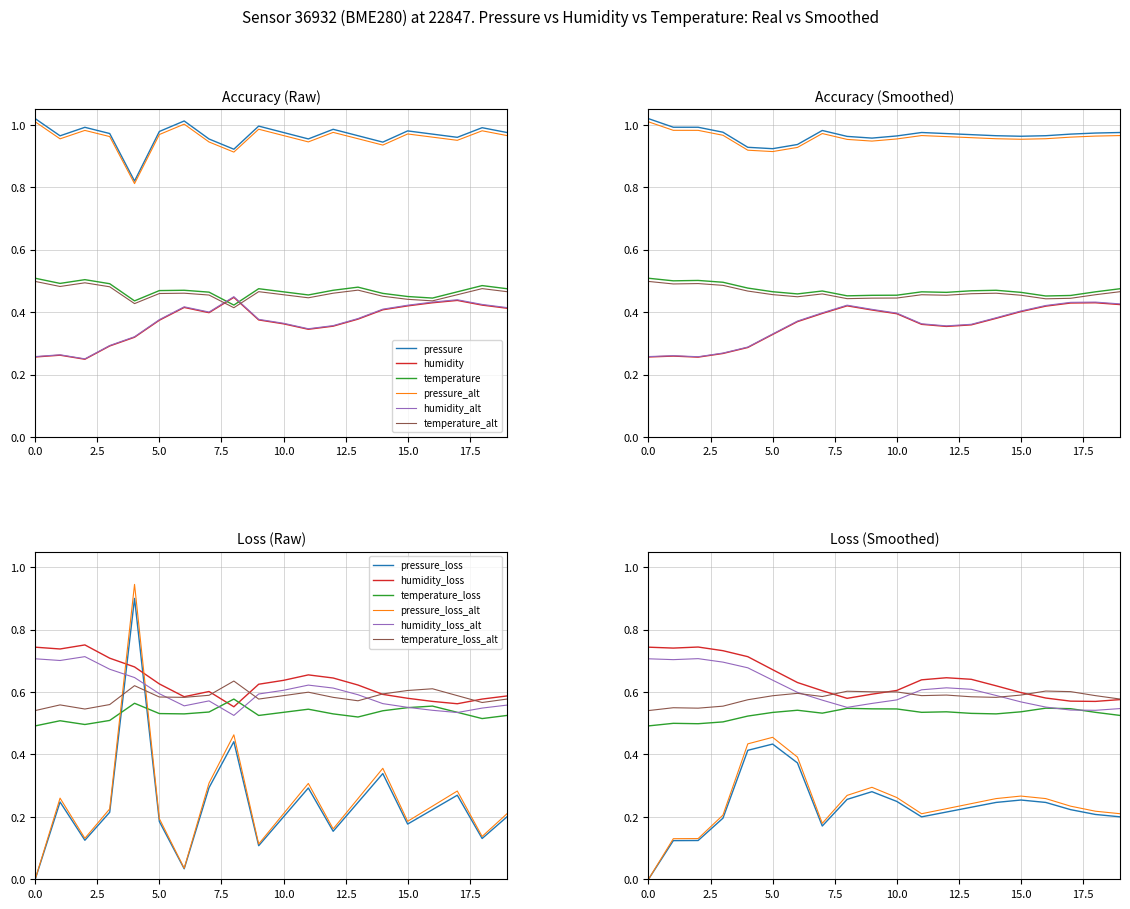

List the series in order of their overall mean, lowest first.

humidity, temperature, pressure